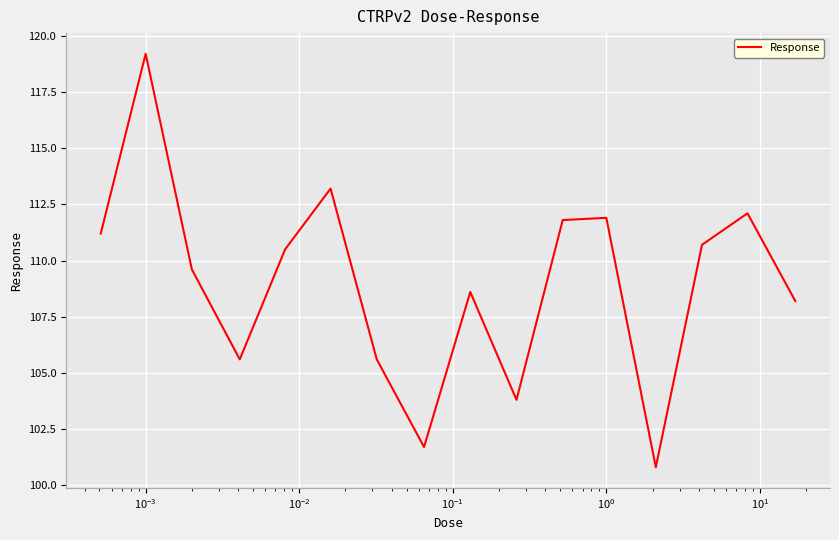

What is the difference between the maximum and minimum values?

18.4